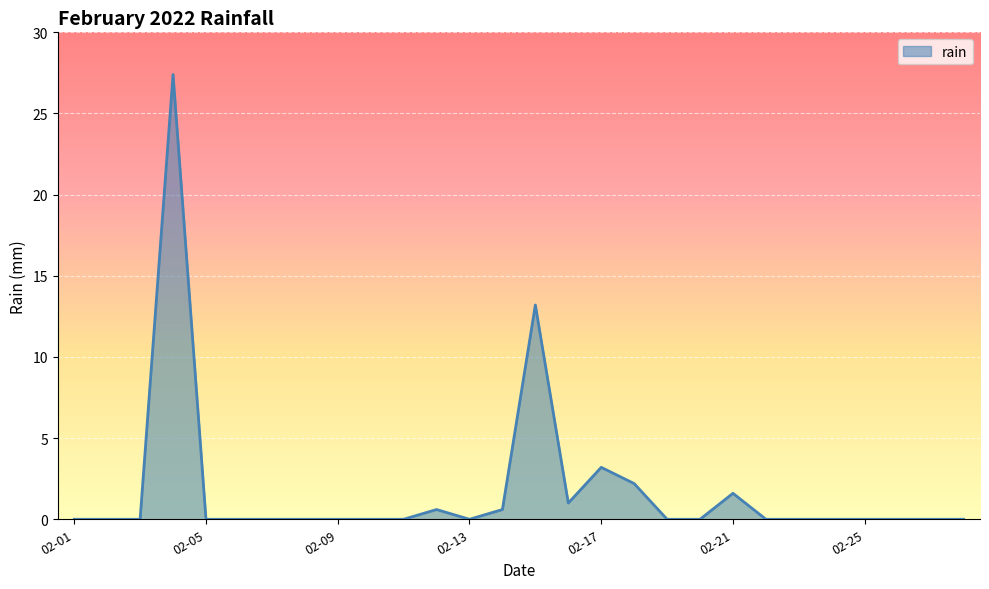

What is the difference between the maximum and minimum values?

27.4